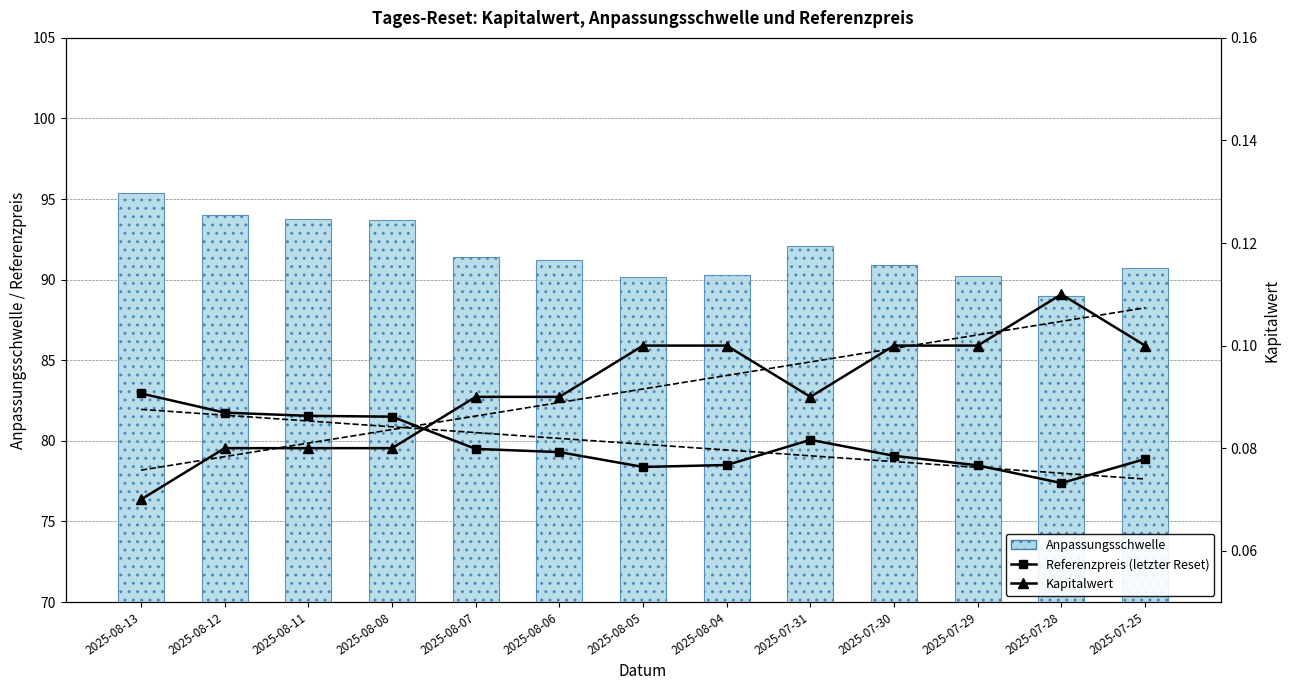

Which series has the largest total across all categories?

Anpassungsschwelle